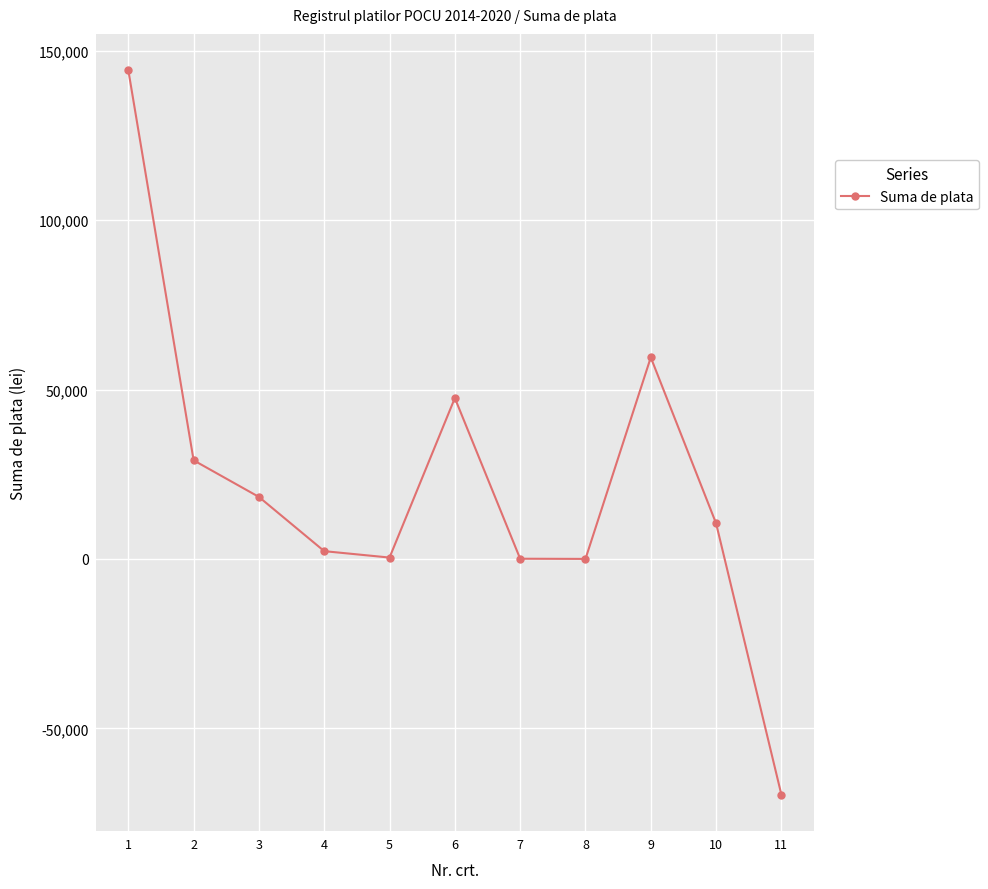

Is it true that the value at 9 is 59472.9?

True